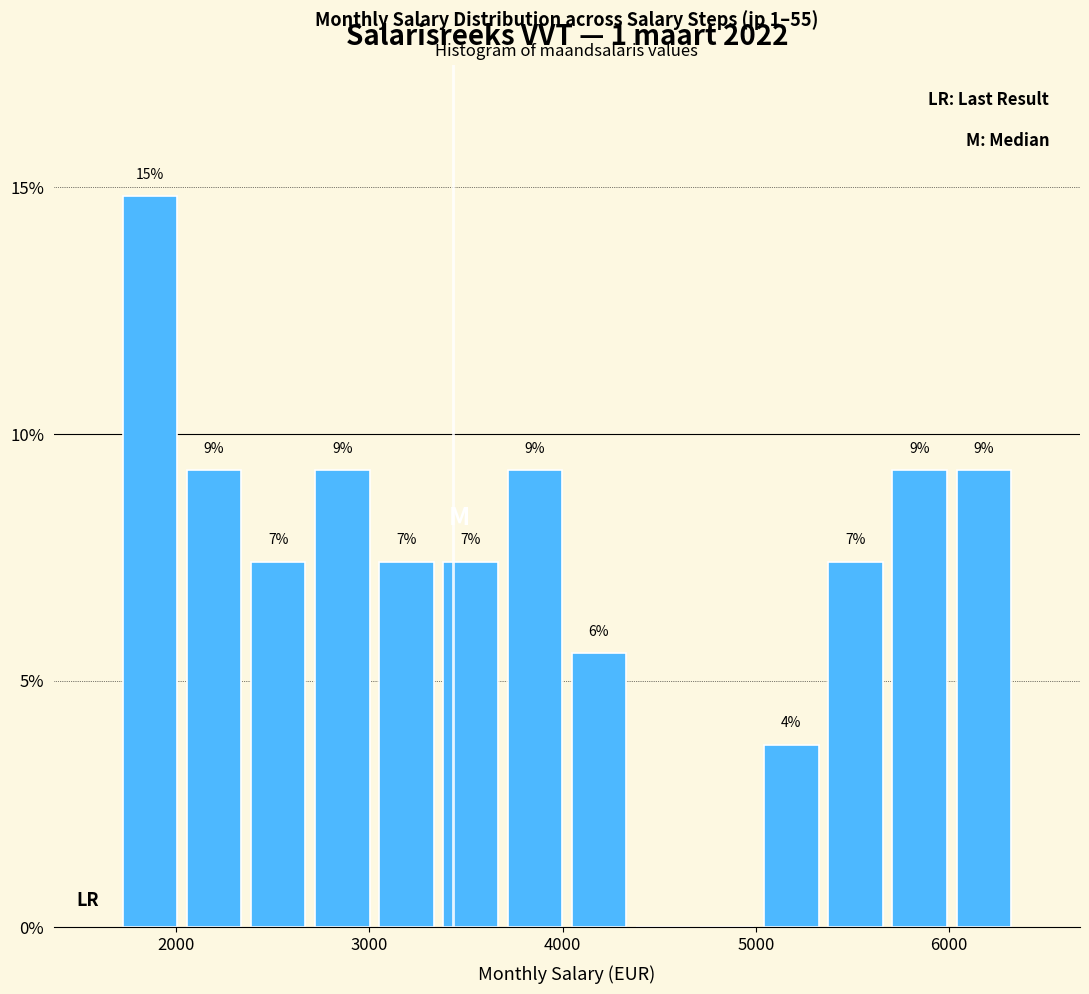

Around what value on the x-axis is the tallest bar? Give the approximate position of its centre, as read against the axis.

1900